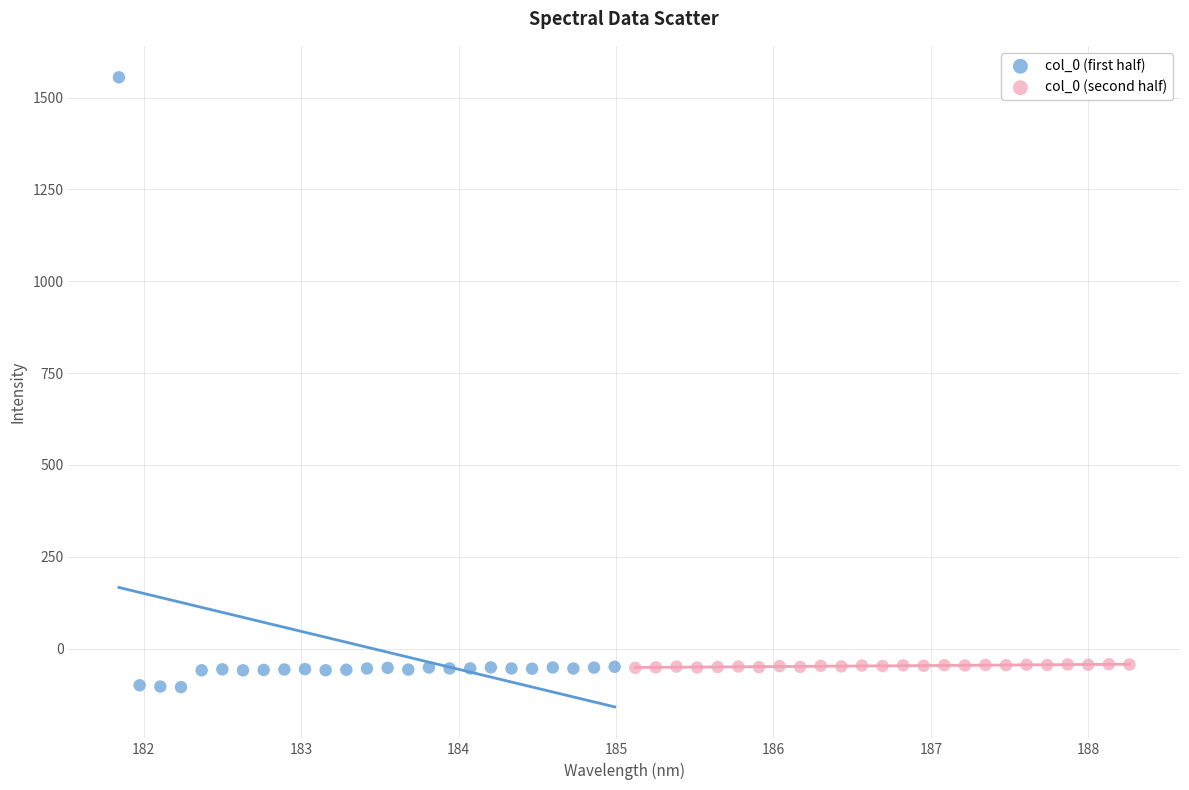

Which series reaches the maximum Y coordinate?

col_0 (first half)